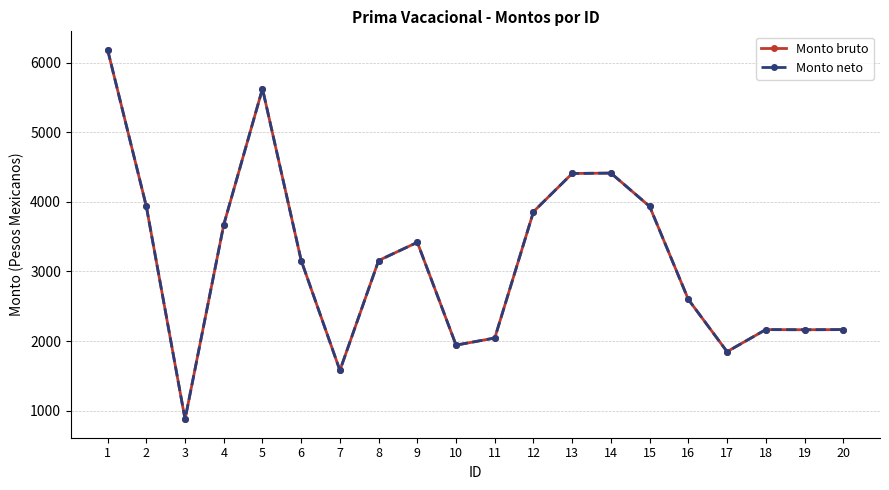

True or false: Monto bruto and Monto neto cross at least once.

False